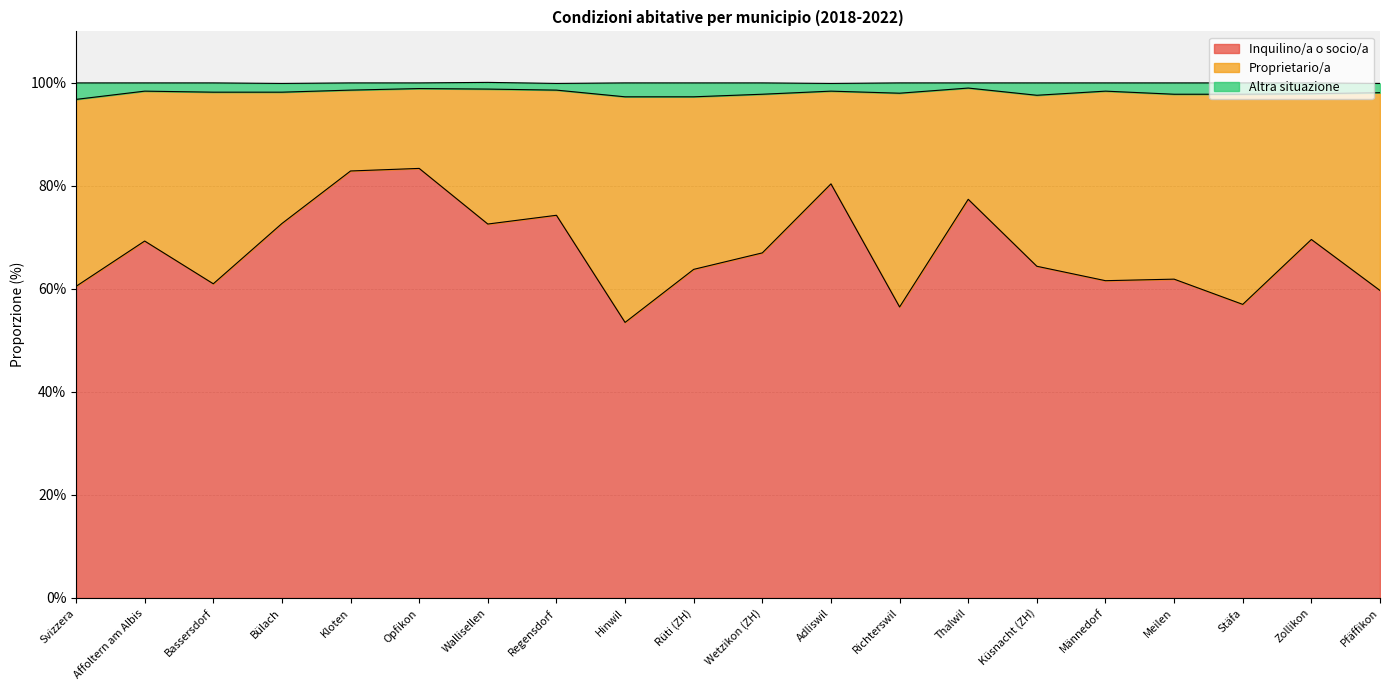

What is the label of the 16th point from the right?

Kloten